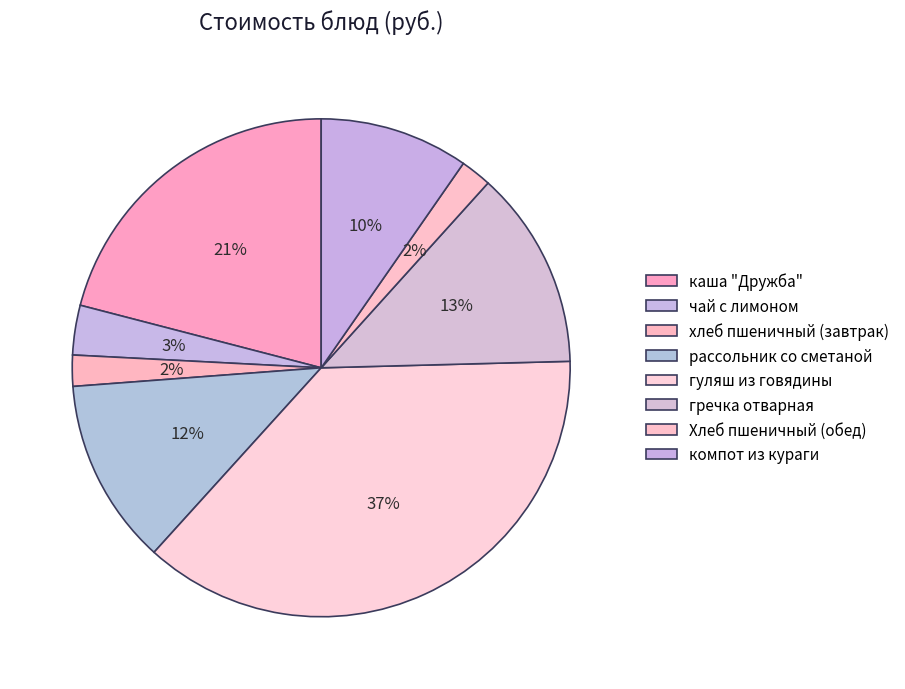

How many segments does this pie chart have?

8